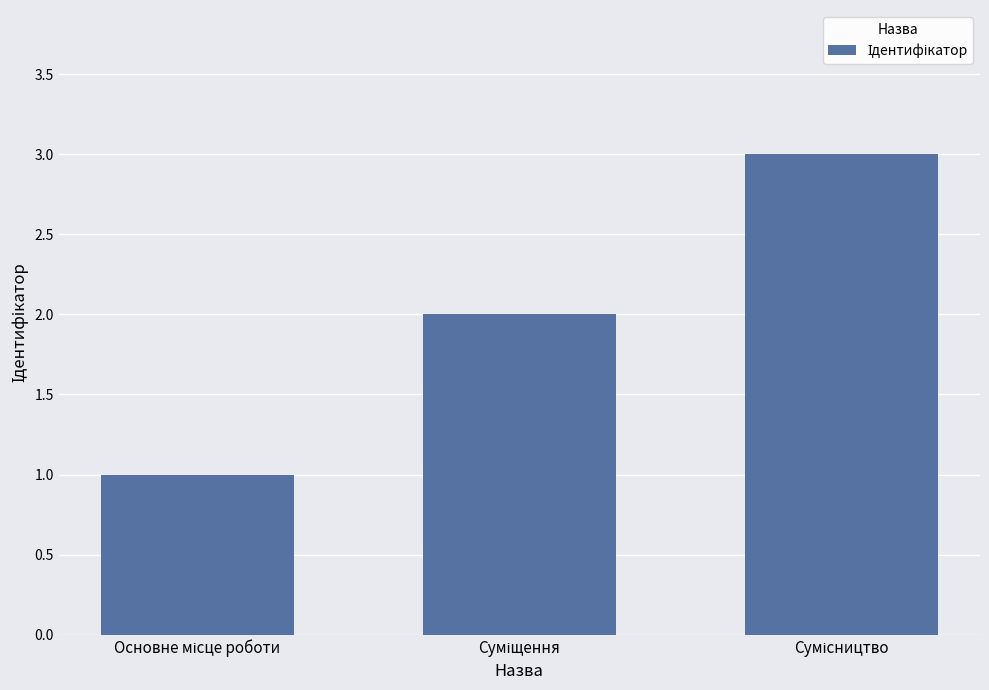

Reading left to right, what are all the values shown in this chart?

1	2	3